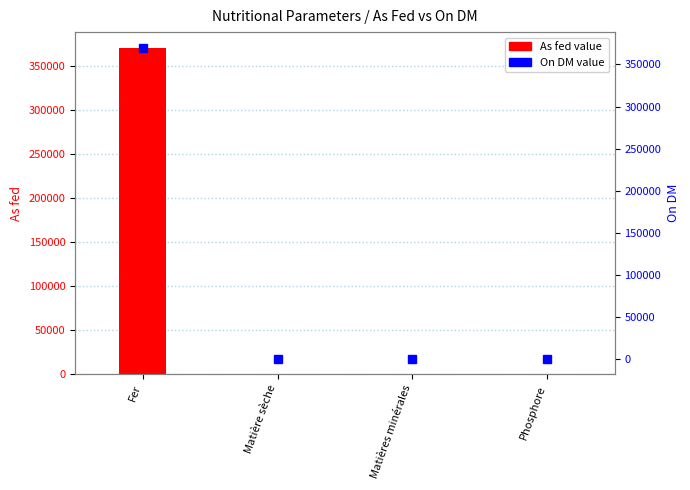

Which series has the largest range (max minus min)?

On DM